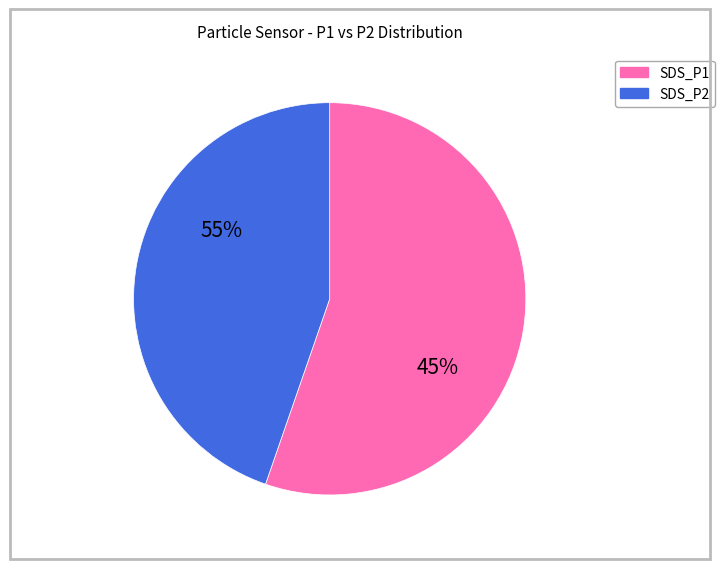

Is it true that 28 is 14% of the pie?

False